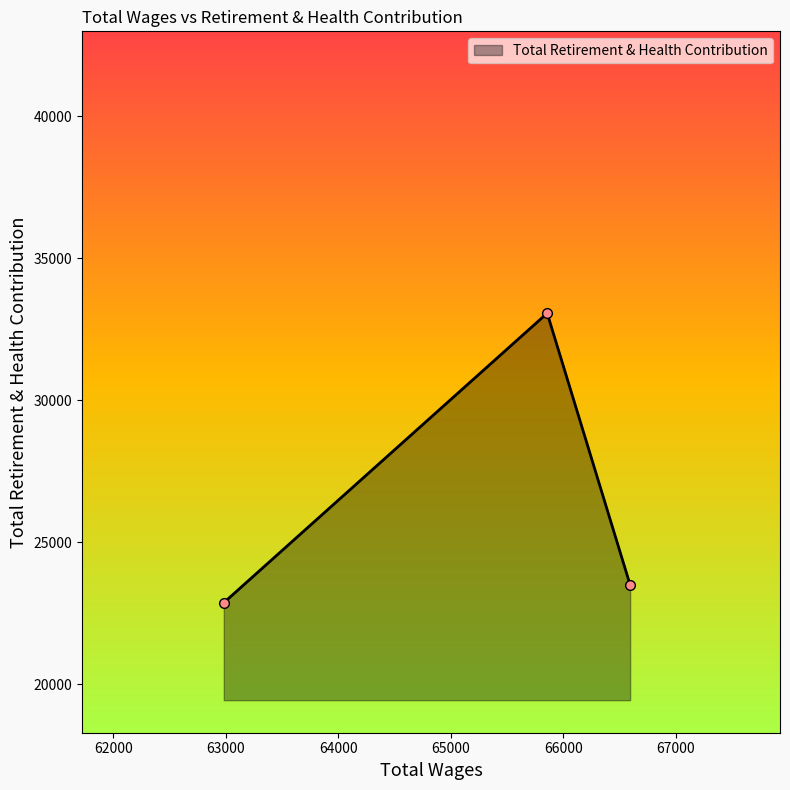

What is the average value?

26483